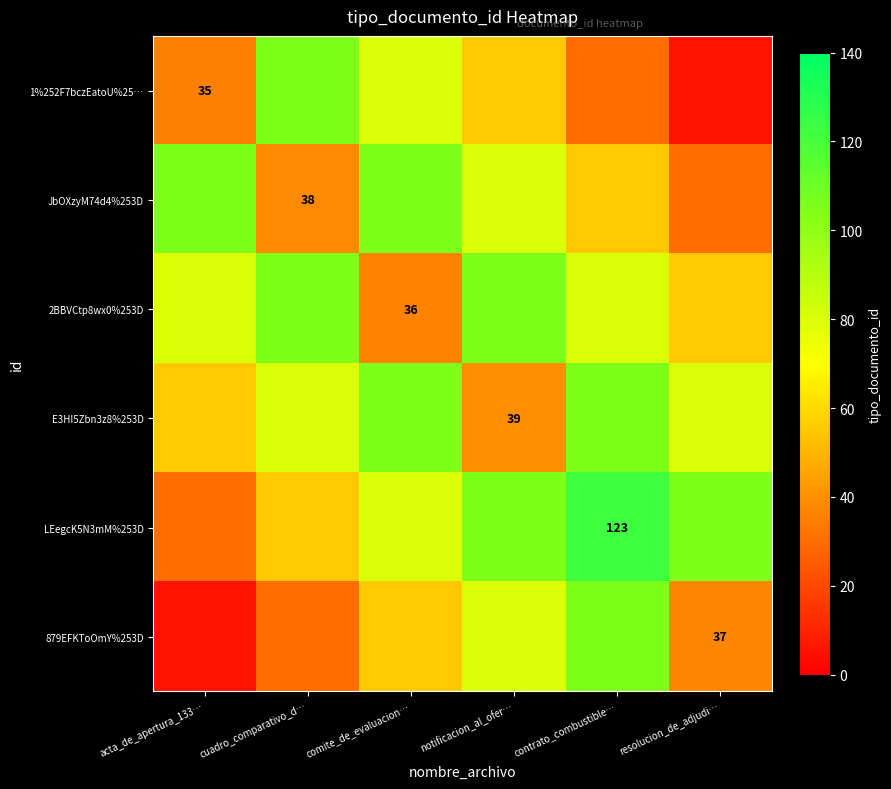

The 879EFKToOmY%253D series shows 37 at resolucion_de_adjudi…. True or false?

True